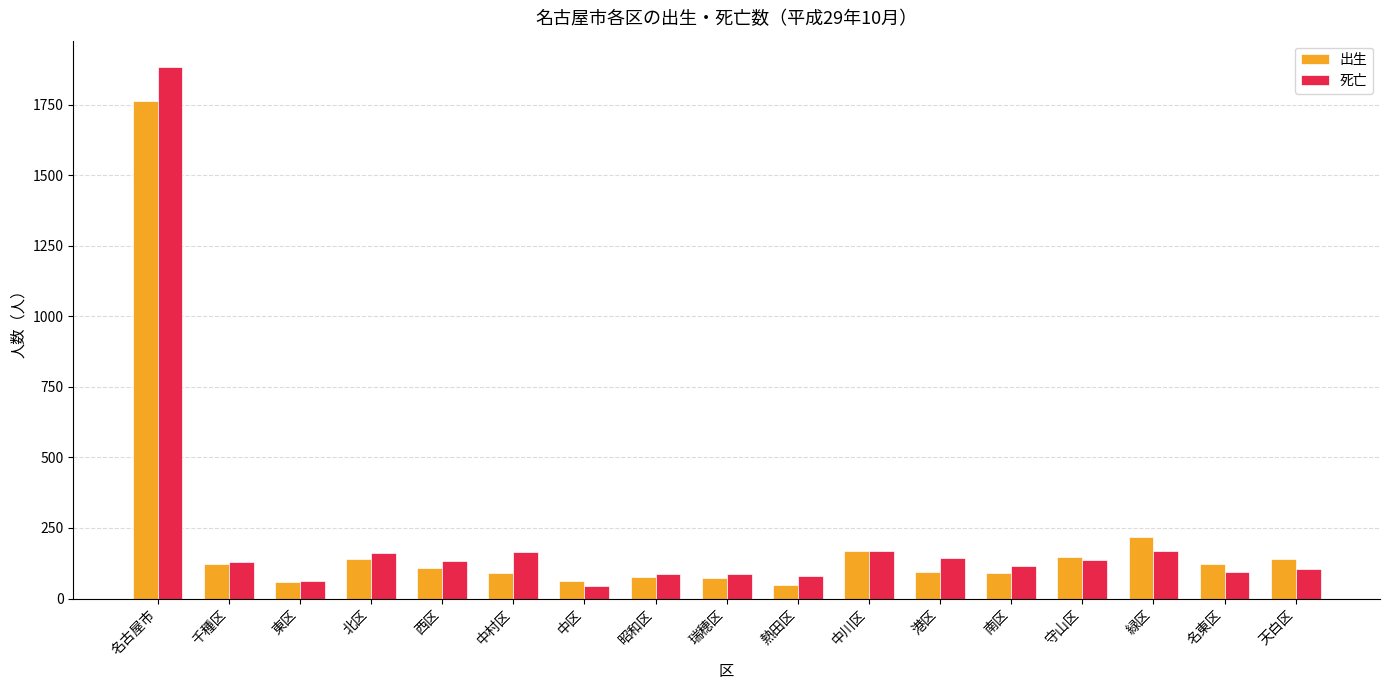

Which series has the widest spread of values?

死亡